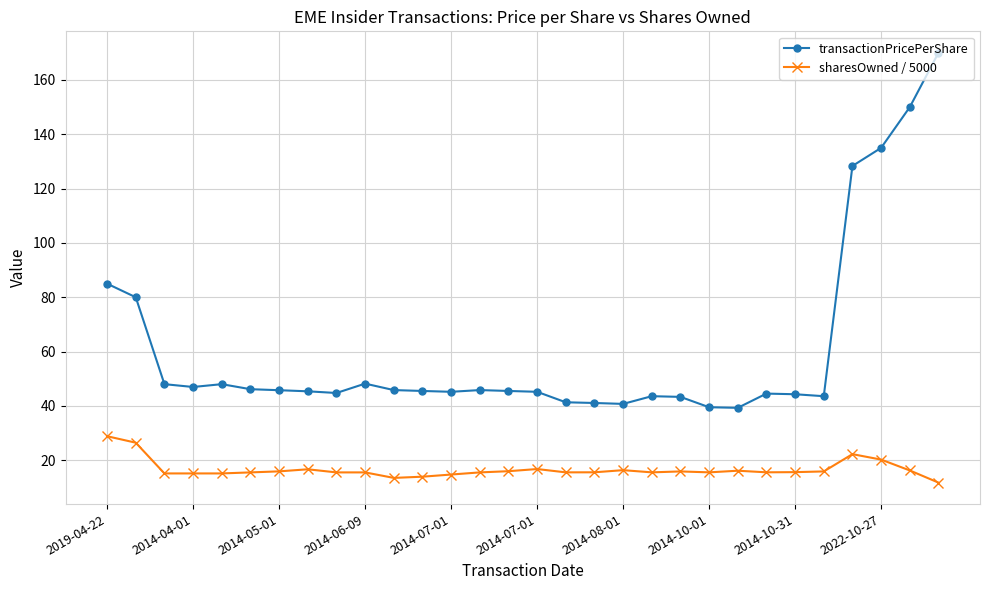

True or false: transactionPricePerShare and sharesOwned / 5000 intersect in this chart.

False